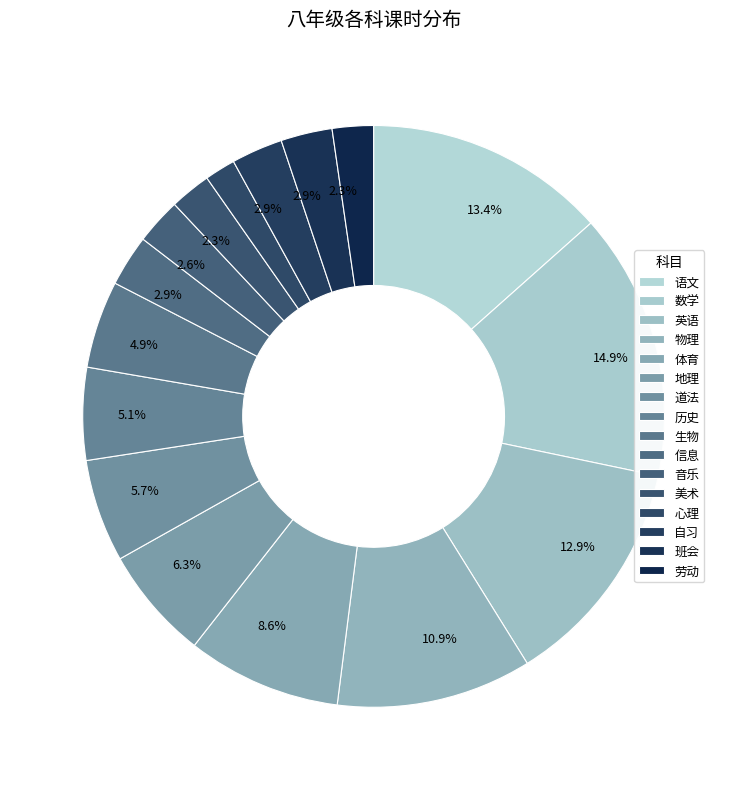

What is the smallest slice in the pie chart?

心理